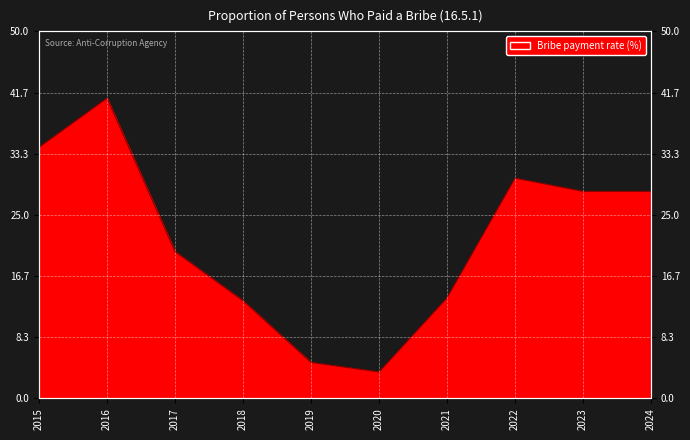

The value at 2019 is 8.5. True or false?

False